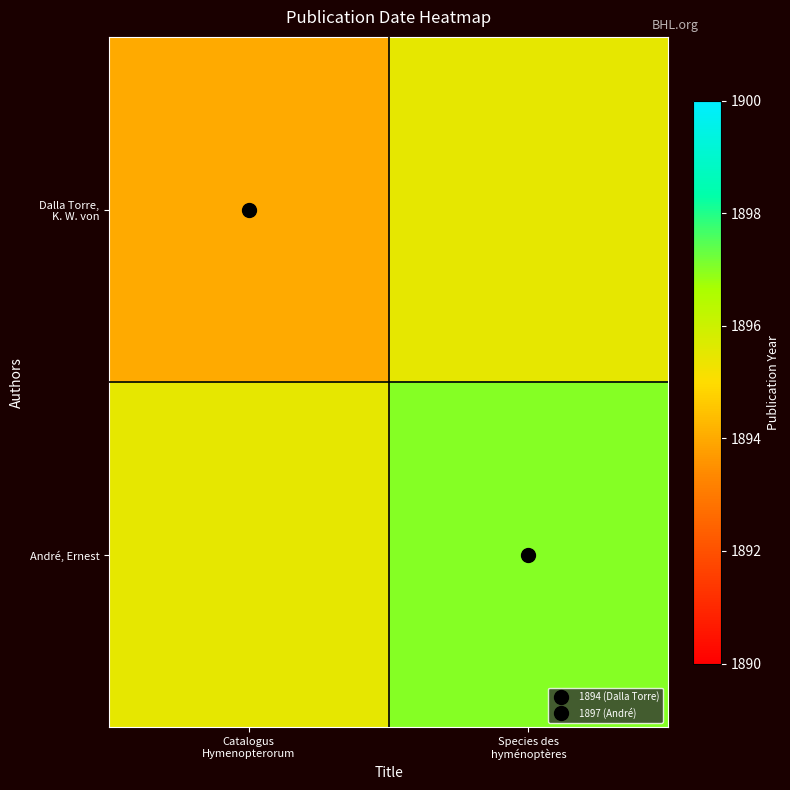

At which label is Dalla Torre, K. W. von closest to 947?

Catalogus Hymenopterorum